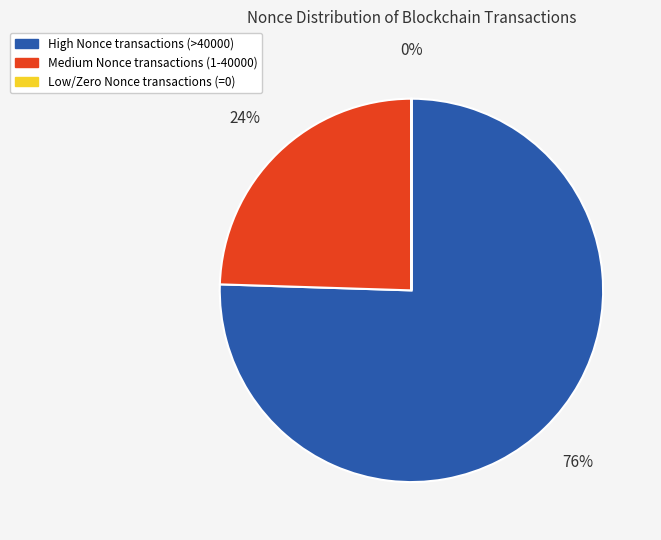

Is there any slice that represents more than half of the pie?

Yes